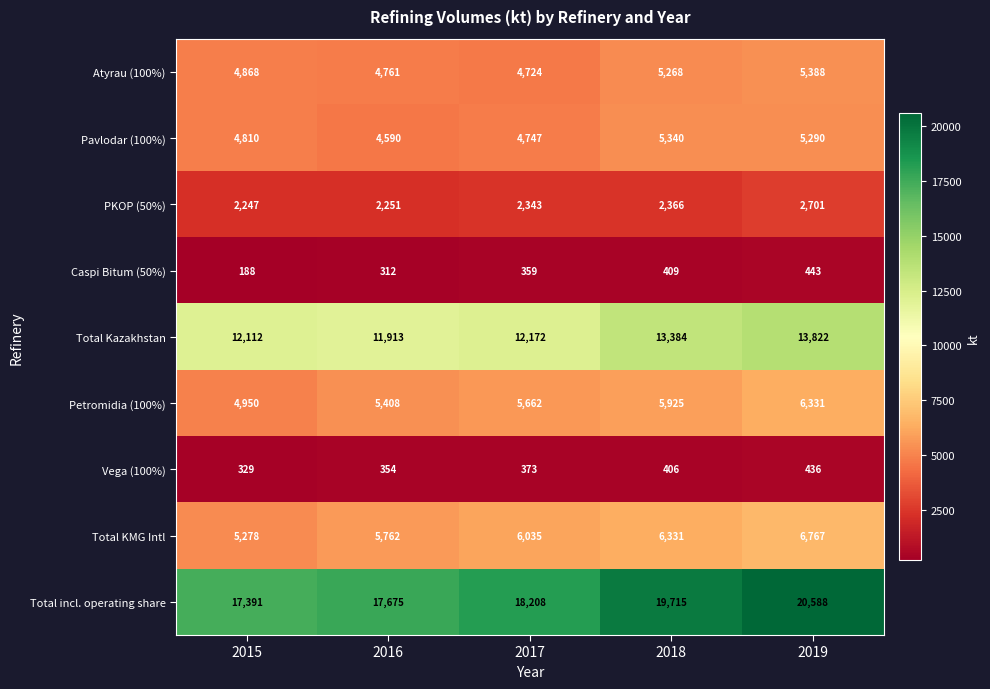

What is the sum of the Total Kazakhstan values at 2019 and 2018?

27206